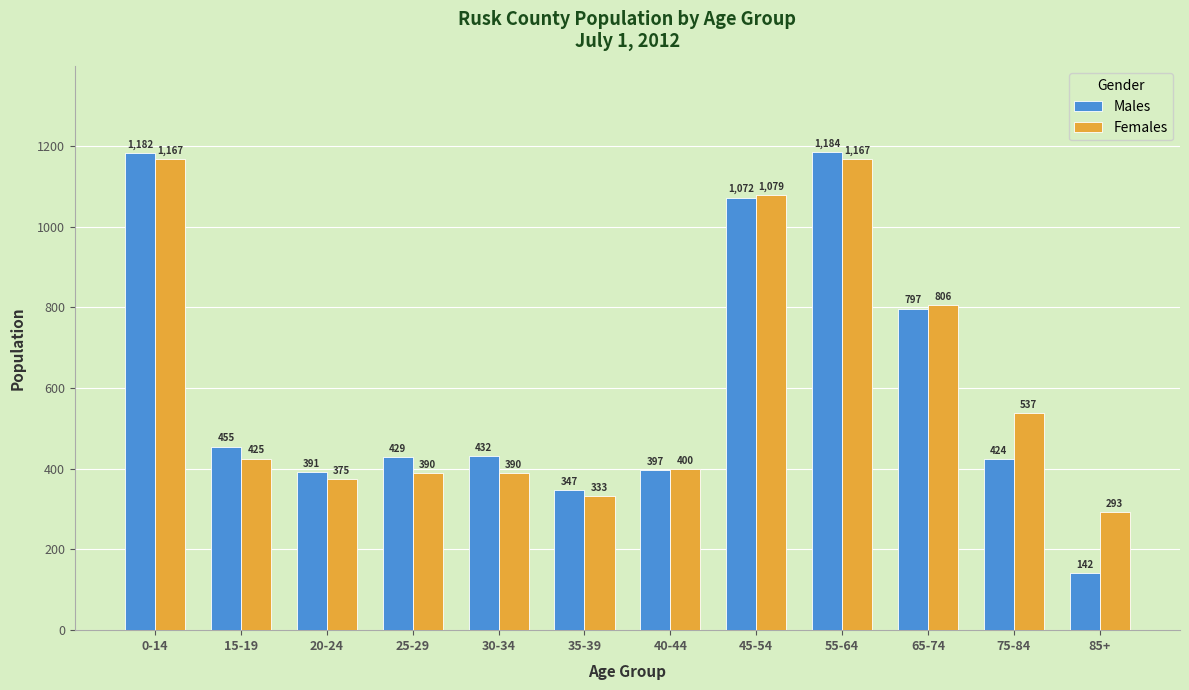

Rank the series by their maximum value, from highest to lowest.

Males, Females